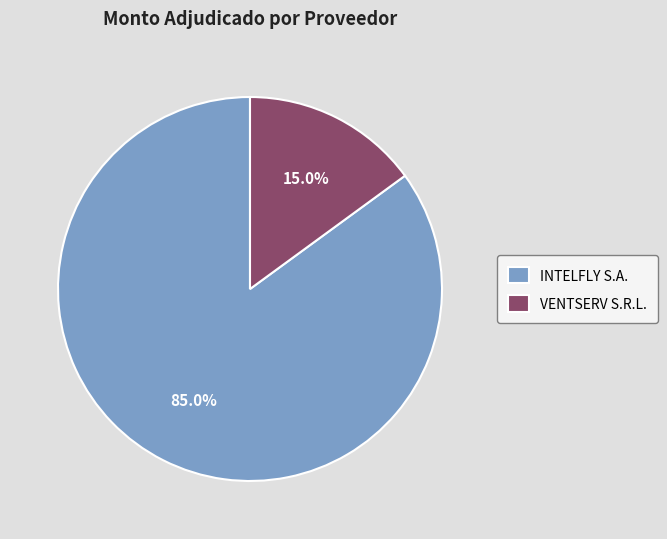

To the nearest percent, what is the average slice percentage?

50%